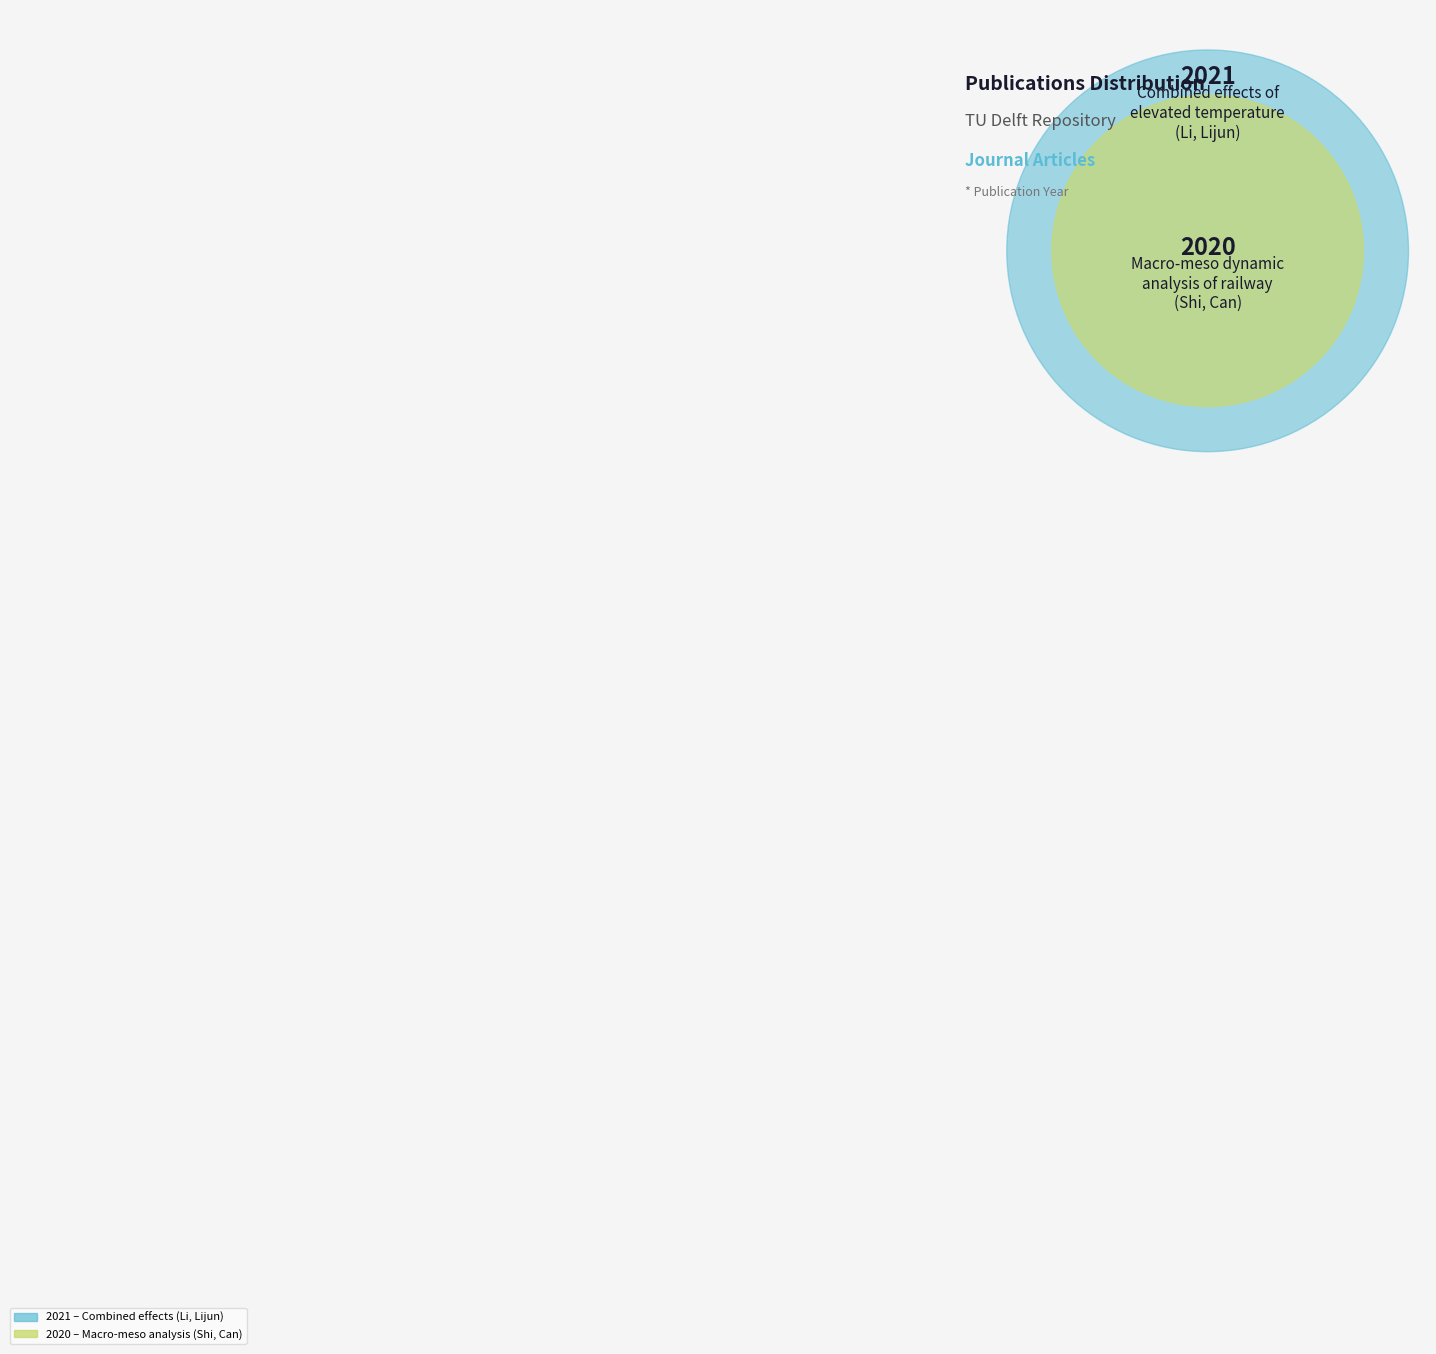

Rank the categories by value from highest to lowest.

Combined effects (Li, Lijun, 2021), Macro-meso dynamic analysis (Shi, Can, 2020)